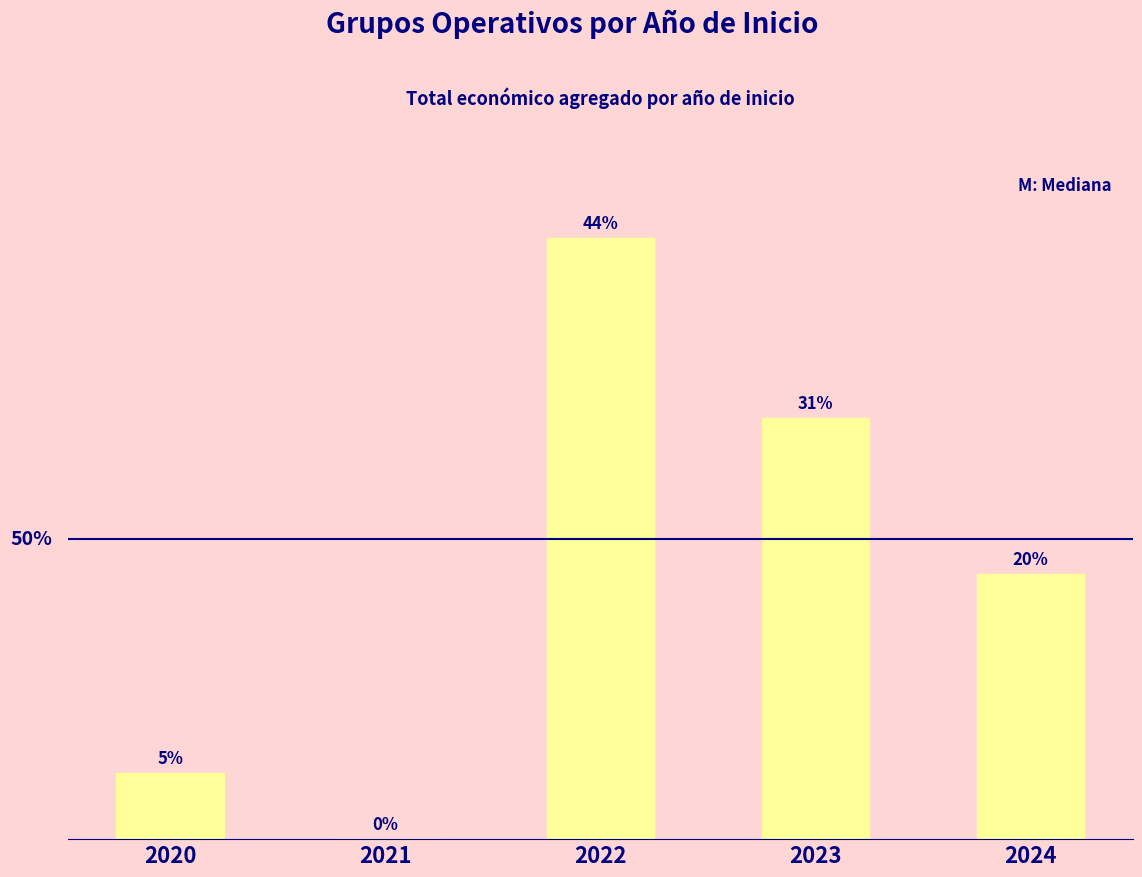

The value at 2024 is 1934555. True or false?

False